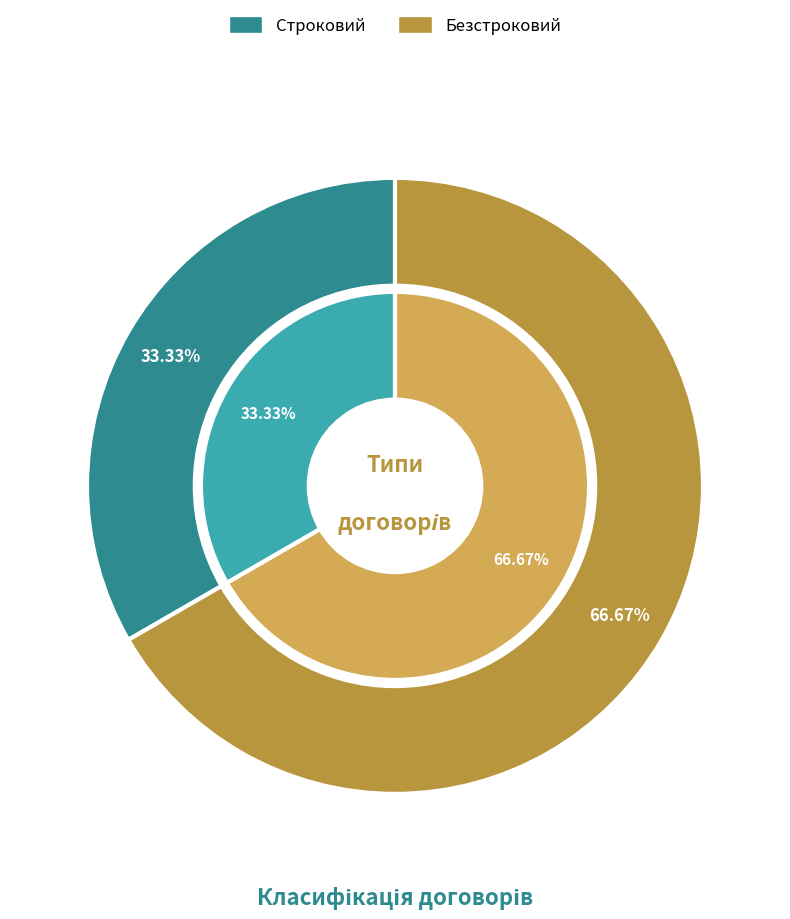

Which has a higher value, Строковий or Безстроковий?

Безстроковий